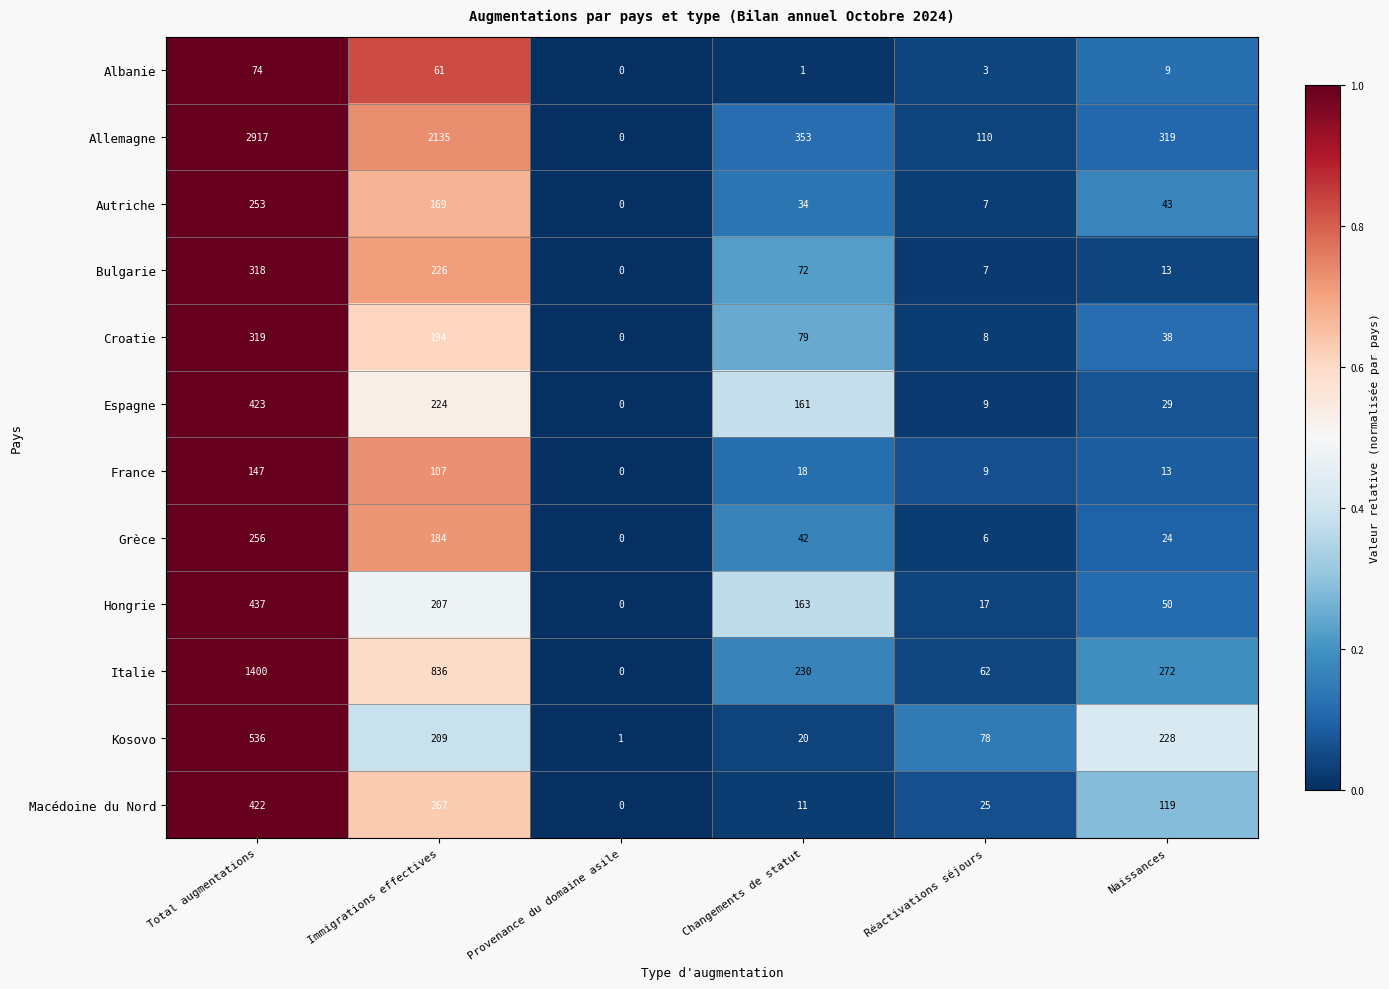

The value of Hongrie at Naissances is 50. True or false?

True